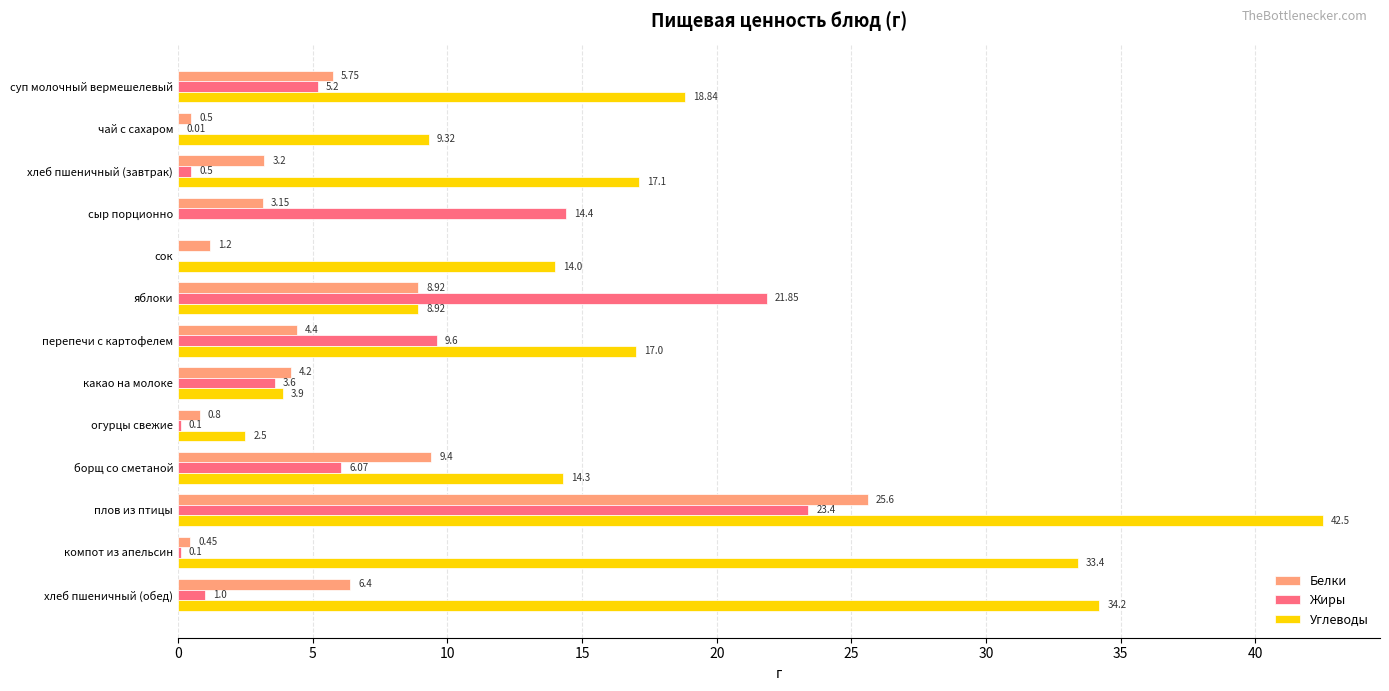

At which label is Жиры closest to 11?

перепечи с картофелем